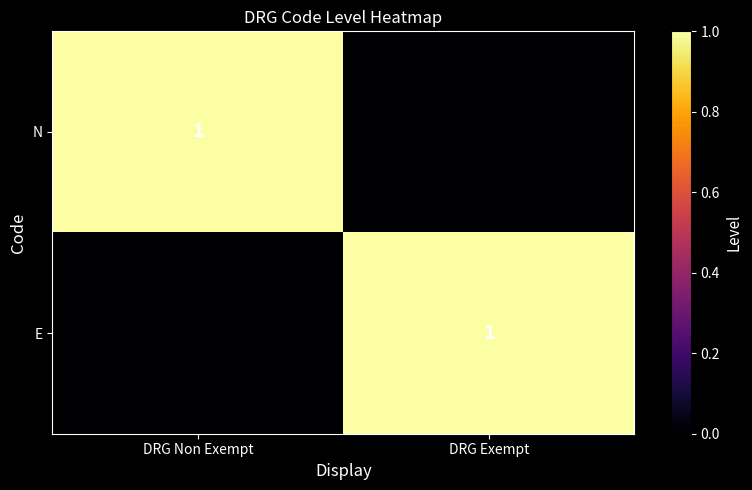

Is it true that N equals 1 at DRG Non Exempt?

True